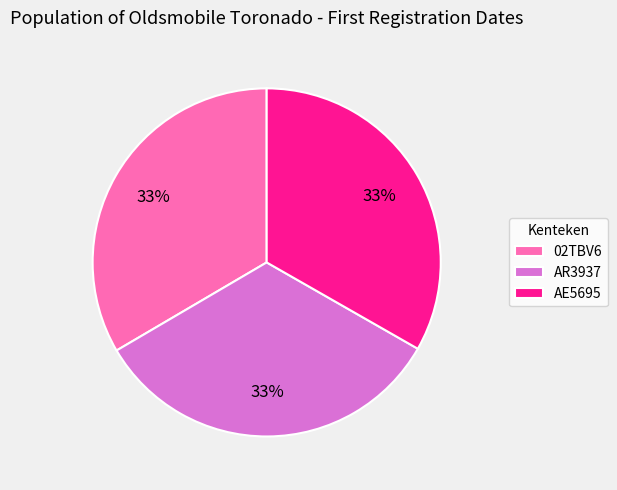

Is the sum of AR3937 and AE5695 greater than half?

Yes